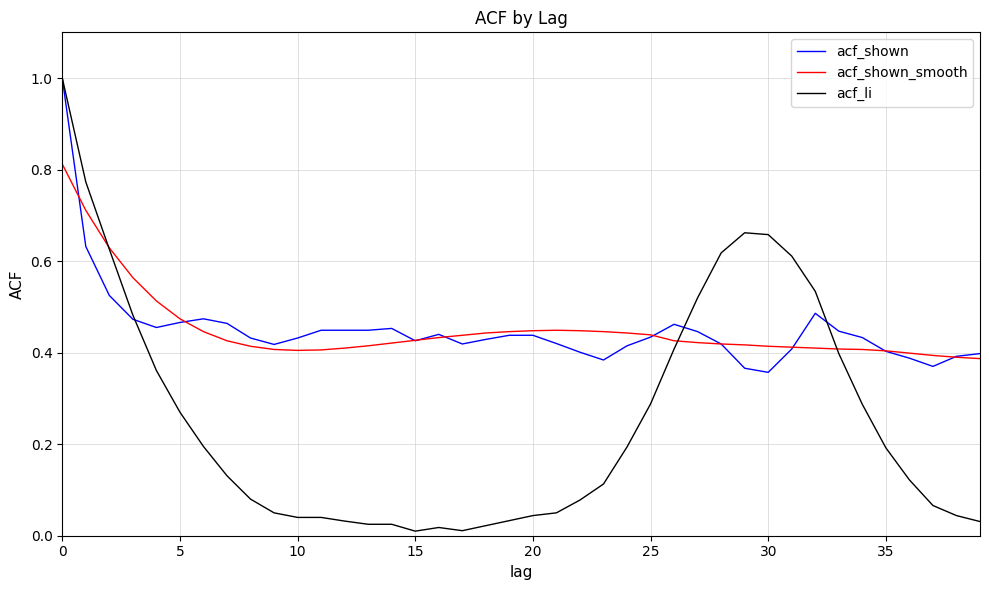

Which series has the widest spread of values?

acf_li